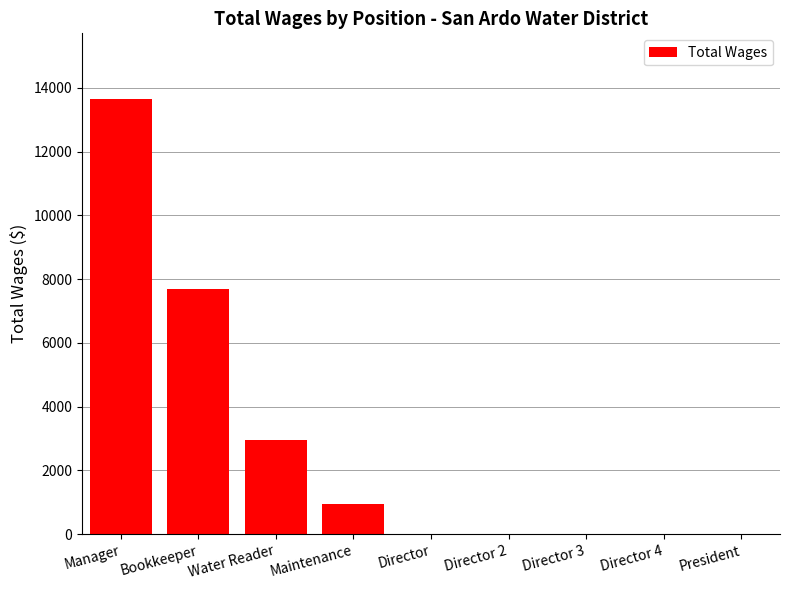

Which has a higher value, Water Reader or Director 2?

Water Reader